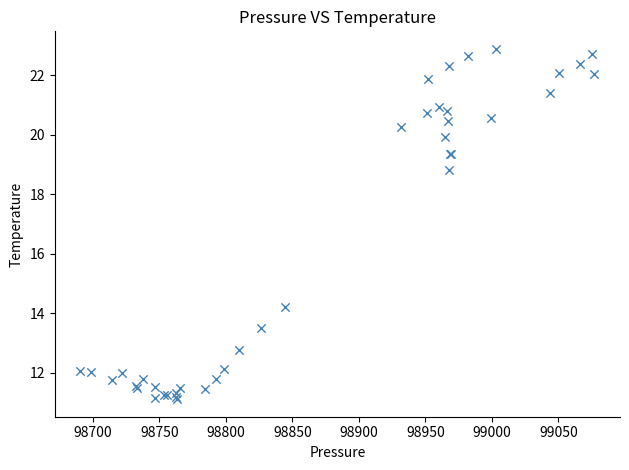

What Y value in the scatter plot is closest to 17?

18.8